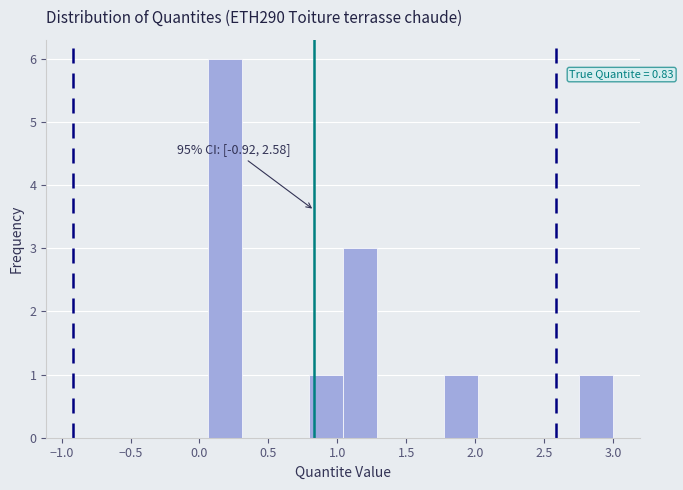

Which range on the x-axis has the tallest bar?

0.05 to 0.30